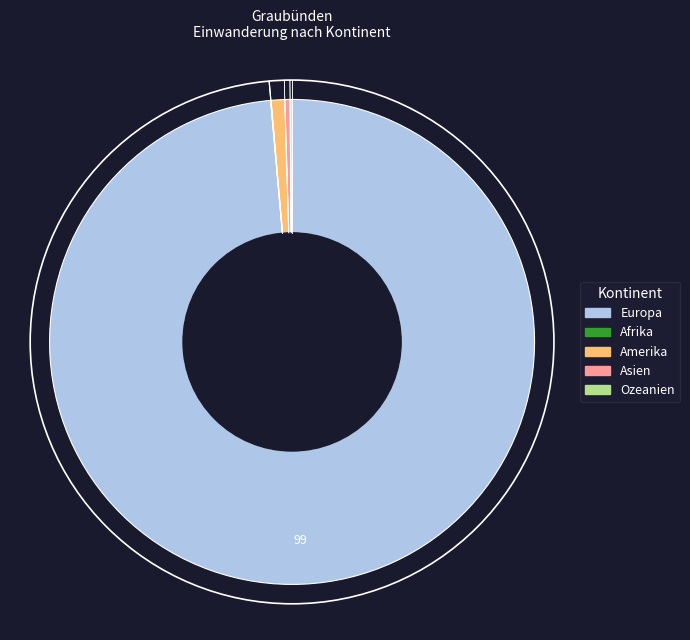

Is there a majority slice in this chart?

Yes